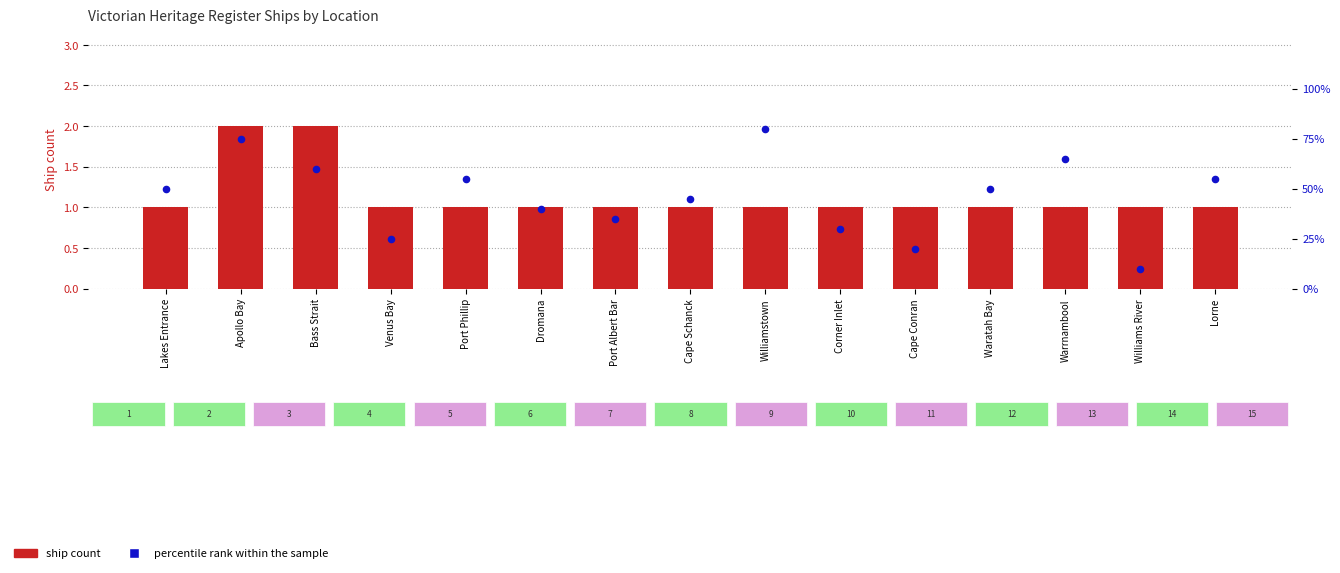

Which series contains the lowest Y value?

ship count